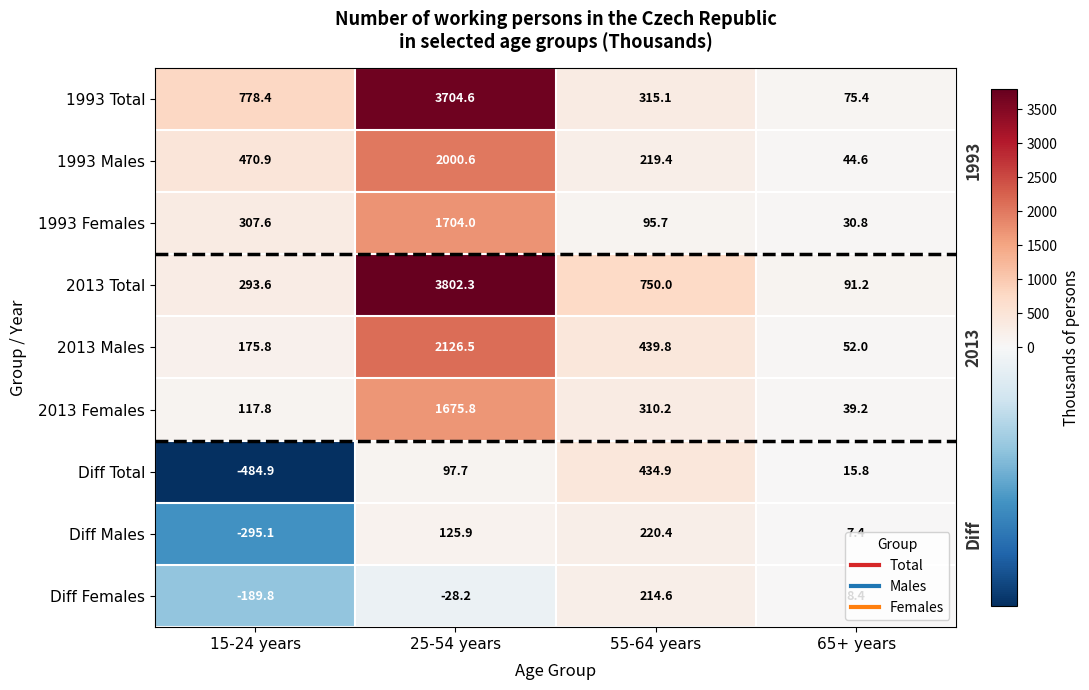

What is the smallest value displayed?

-484.9